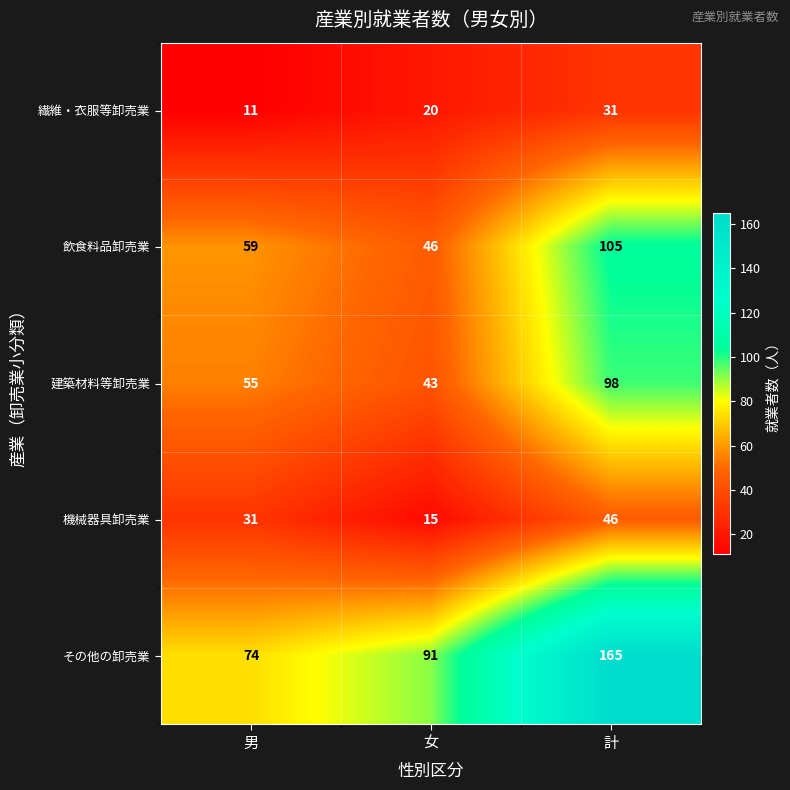

Reading left to right, what are all the values shown in this chart?

繊維・衣服等卸売業: 11	20	31
飲食料品卸売業: 59	46	105
建築材料等卸売業: 55	43	98
機械器具卸売業: 31	15	46
その他の卸売業: 74	91	165